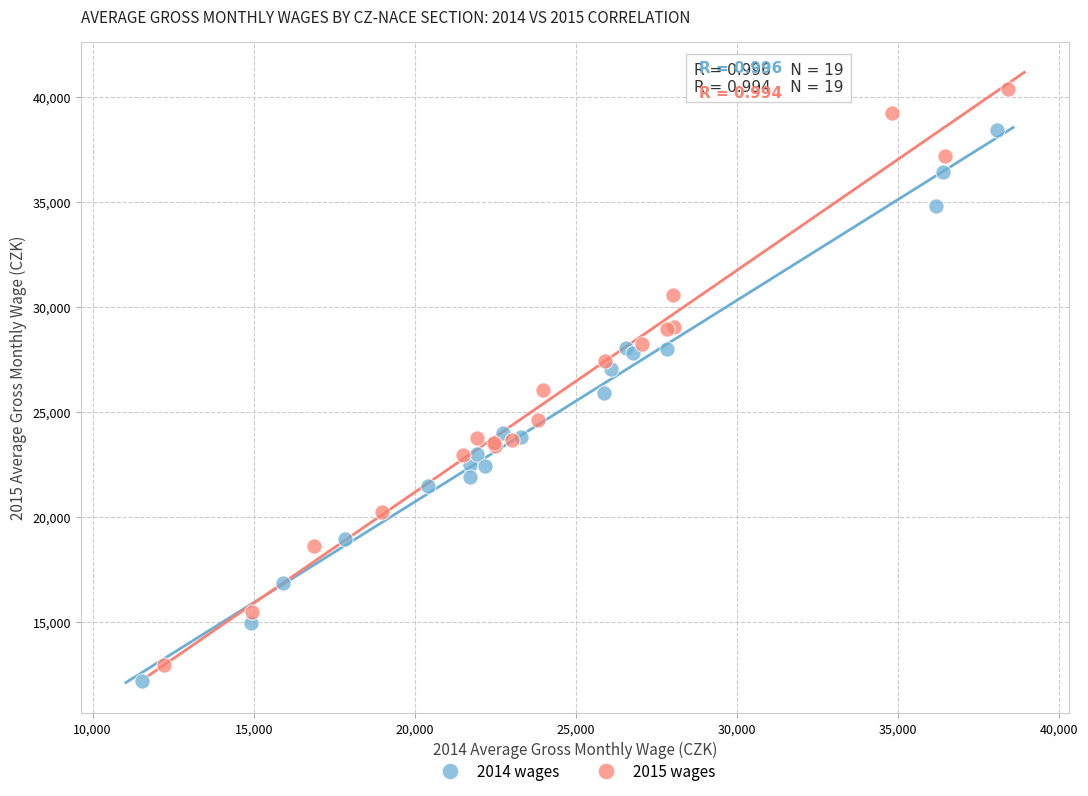

What are all the series names shown in the legend?

2014 wages, 2015 wages